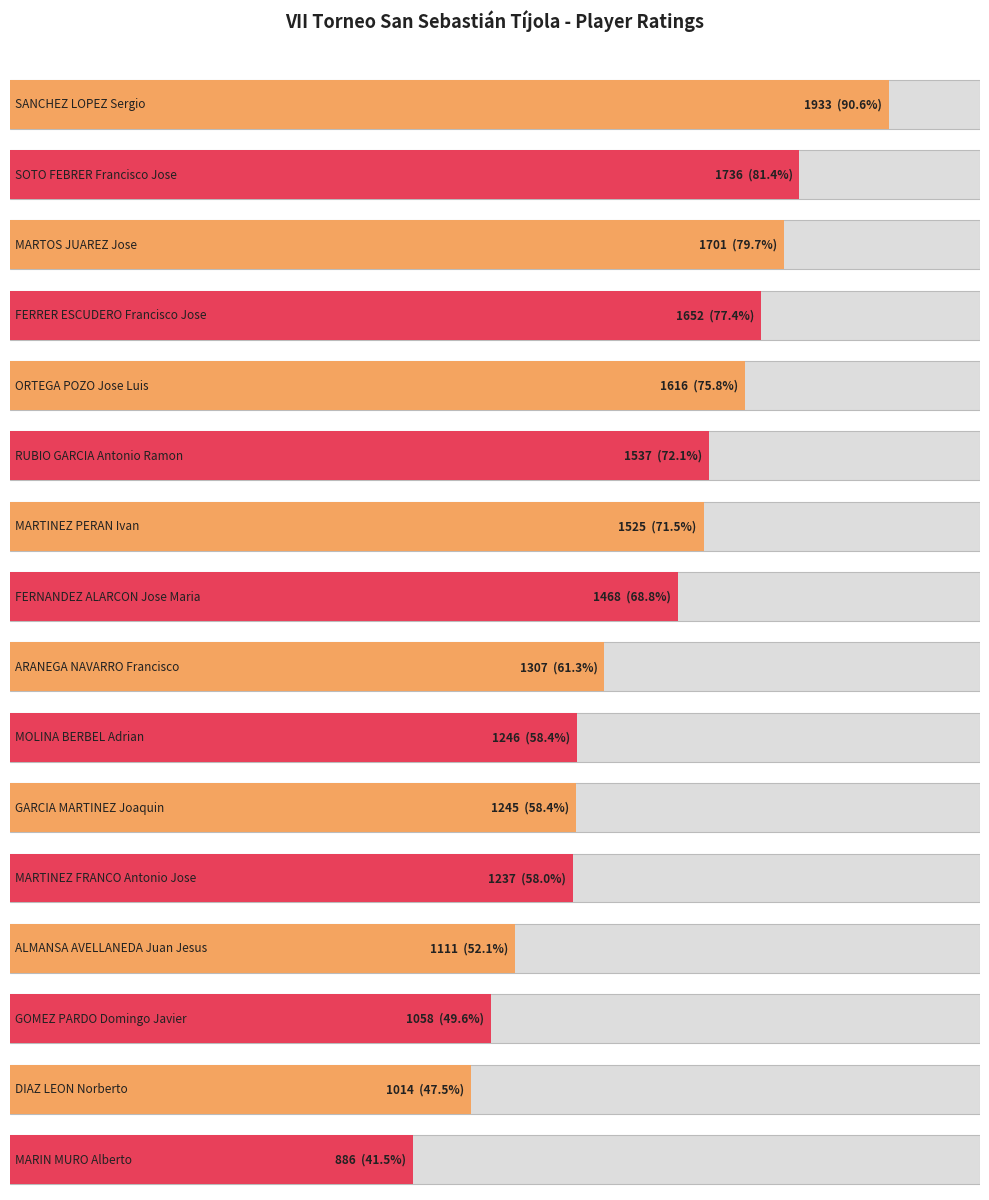

Does the chart contain any negative values?

No